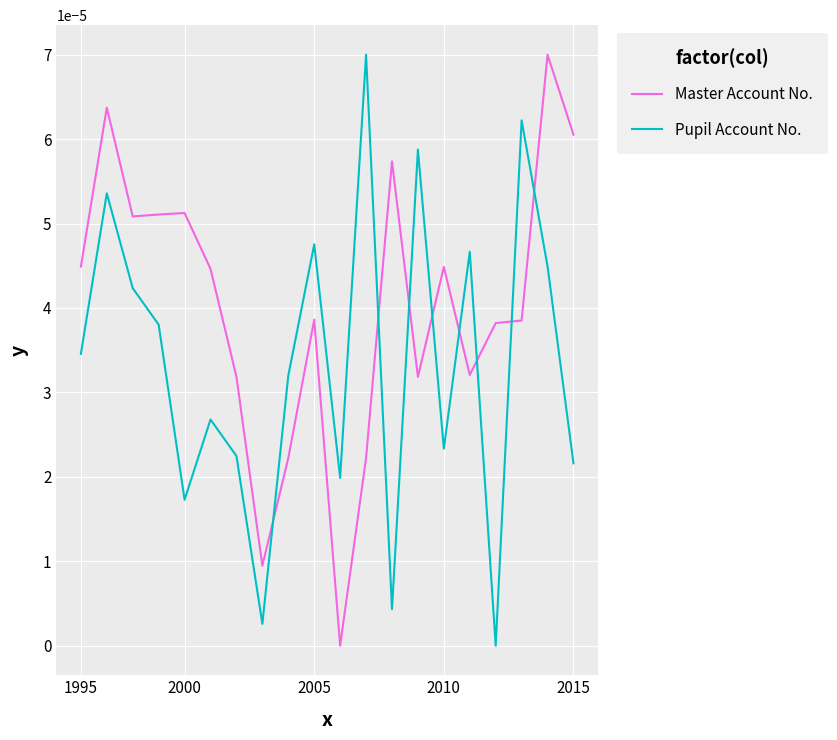

Which series has the largest total across all categories?

Master Account No.